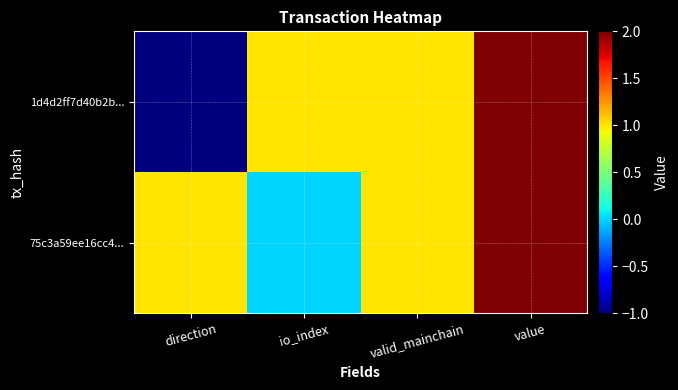

What is the maximum value shown in the chart?

2